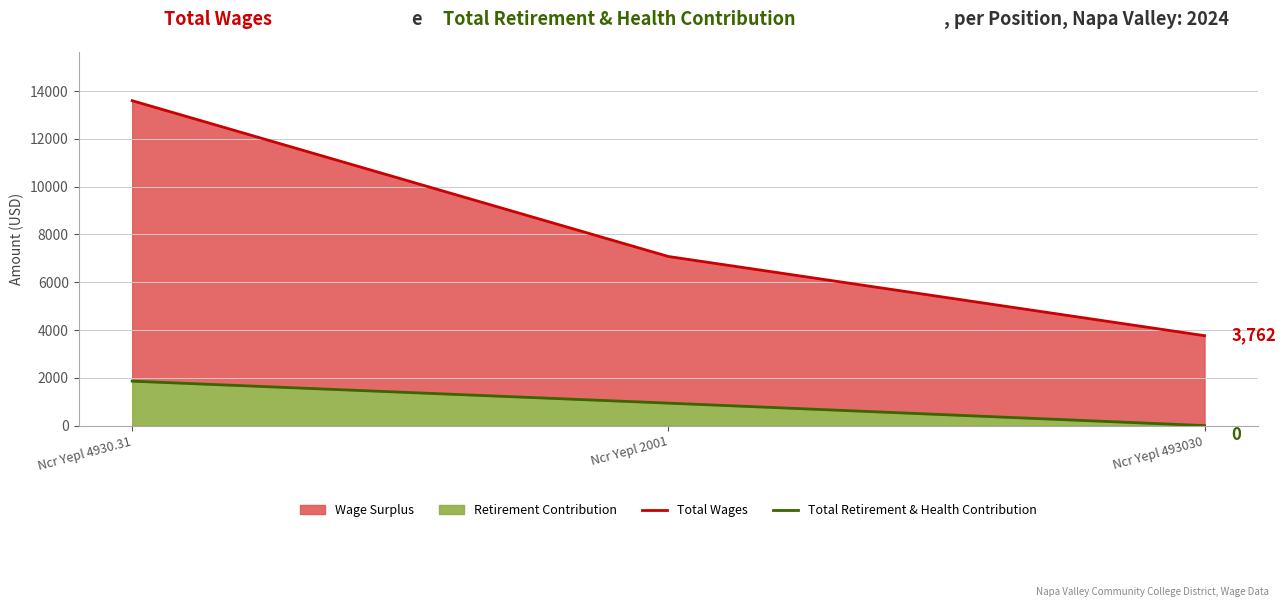

Which category has the lowest value across all series?

Ncr Yepl 493030